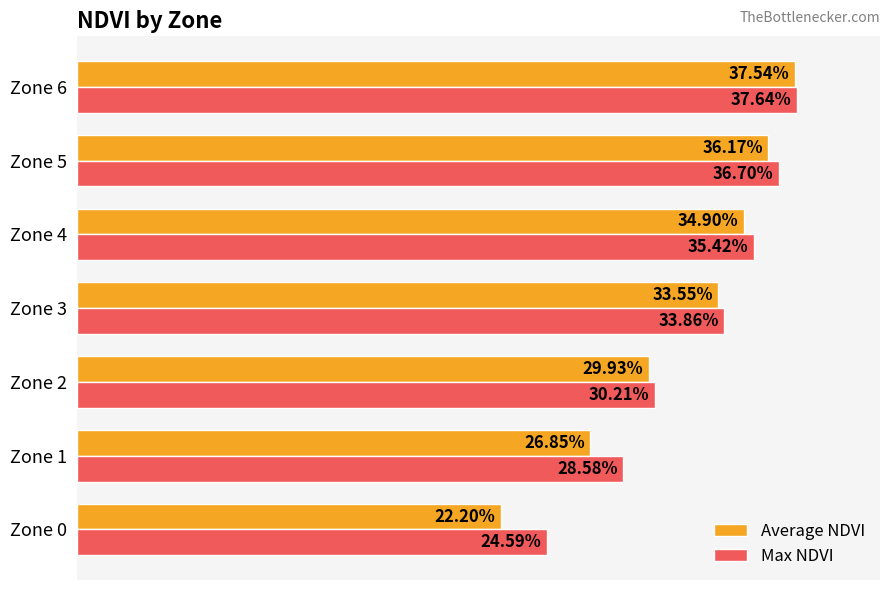

What are all the series names shown in the legend?

Average NDVI, Max NDVI